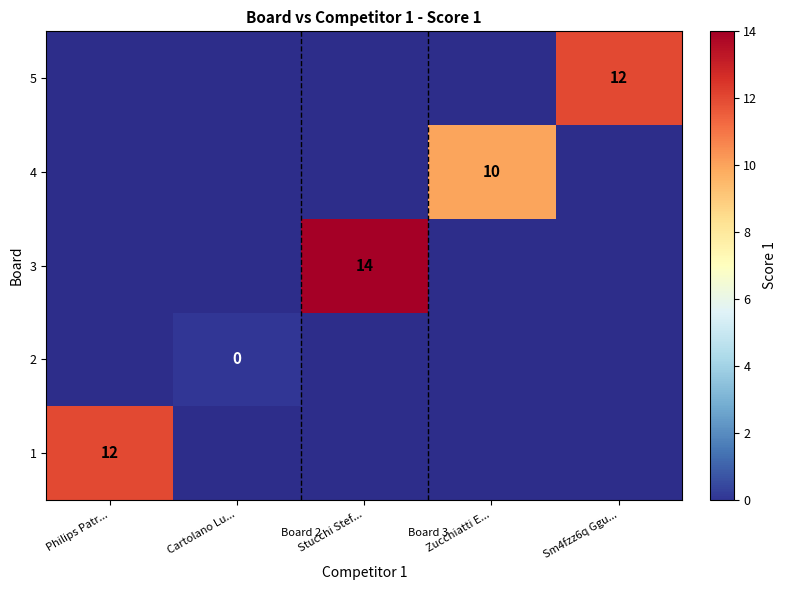

The 4 series shows 6 at Zucchiatti E.... True or false?

False